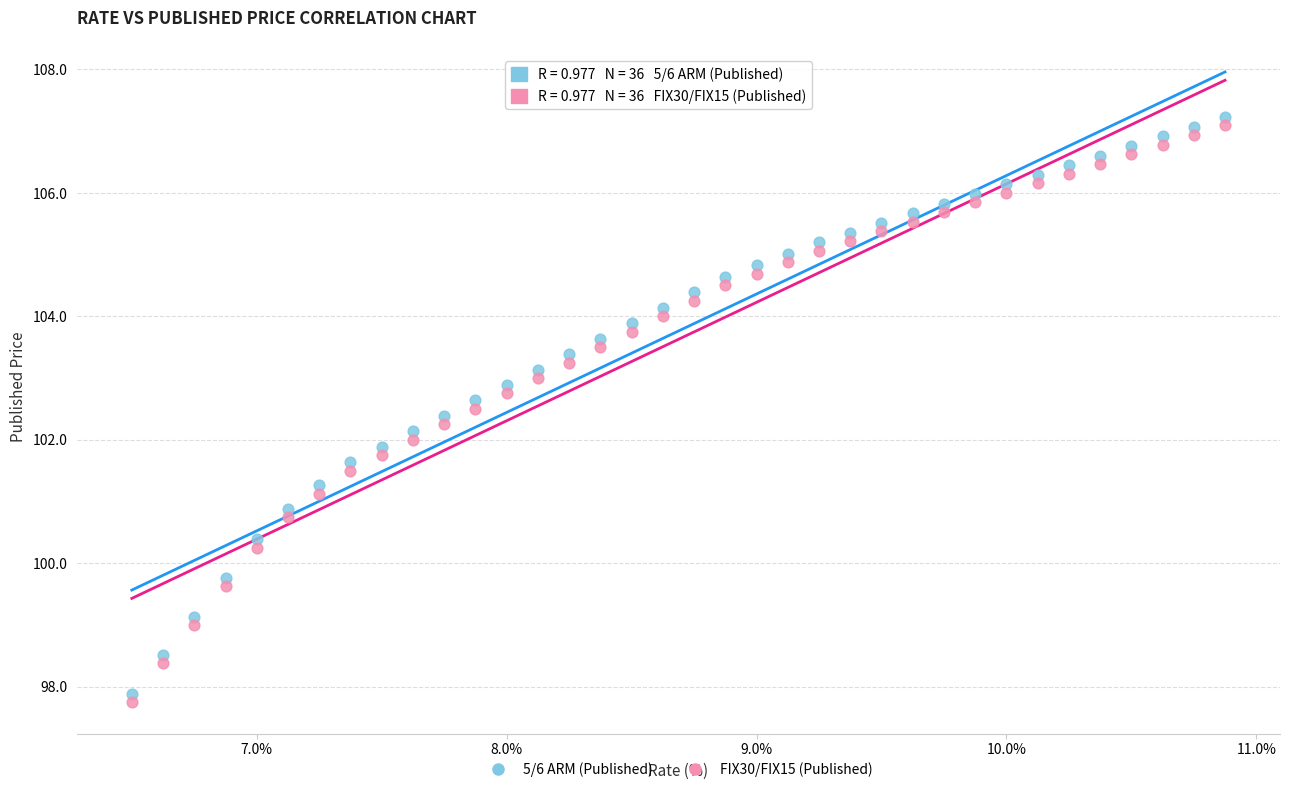

What is the X range (max minus min) for the scatter plot?

4.4